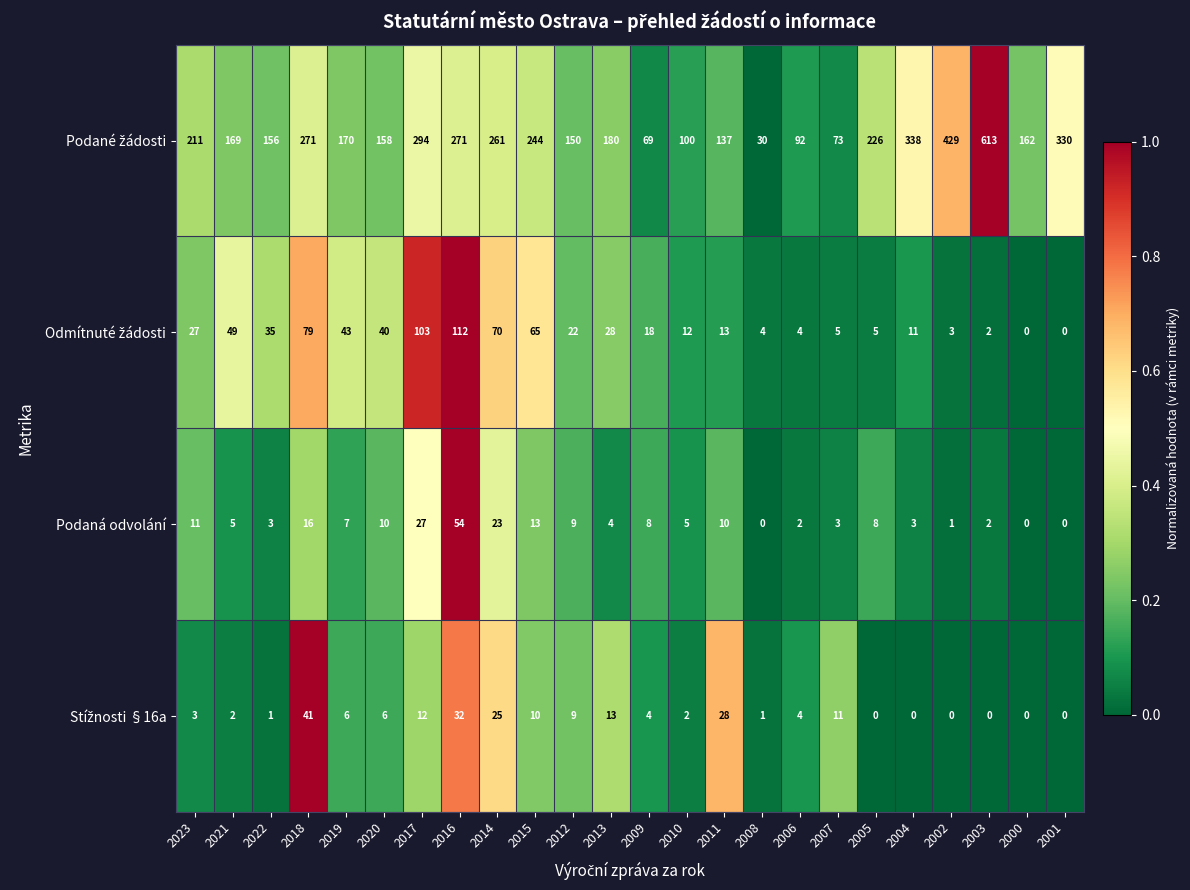

What is the sum of the Podaná odvolání values at 2005 and 2004?

11